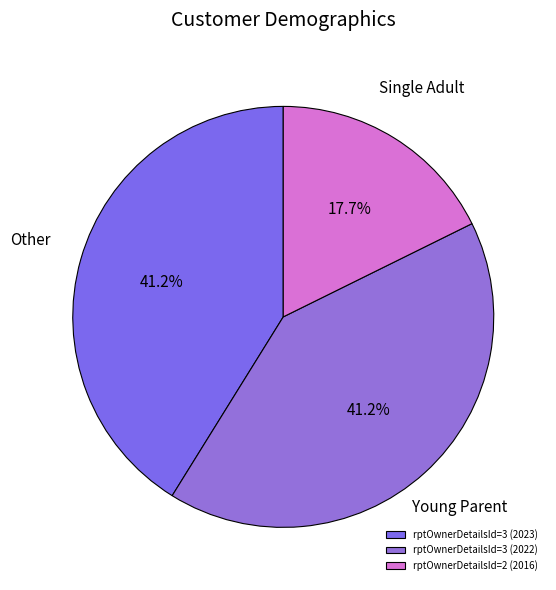

How many slices are in this pie chart?

3